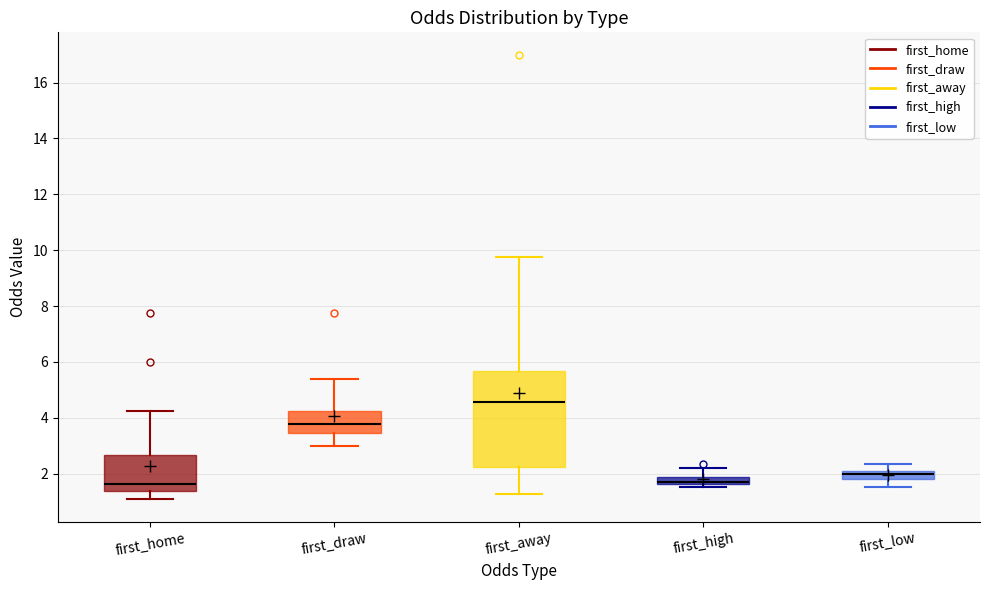

Comparing the boxes themselves (not the whiskers), which one is the tallest?

first_away